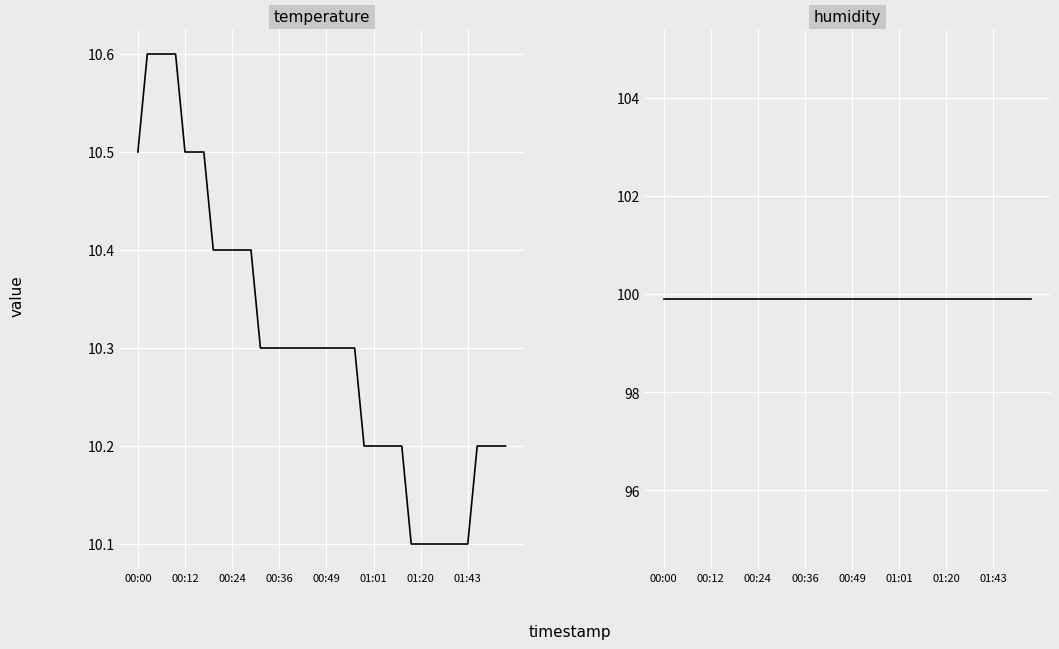

List the series in order of their overall mean, lowest first.

temperature, humidity